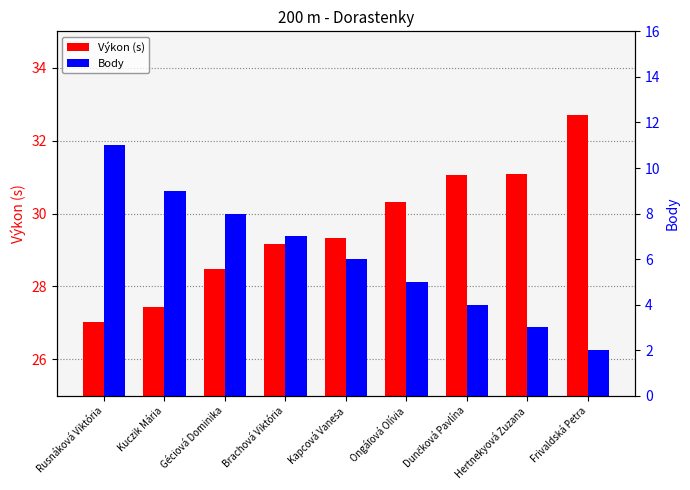

What is the label of the 3rd bar from the right?

Dunčková Pavlína